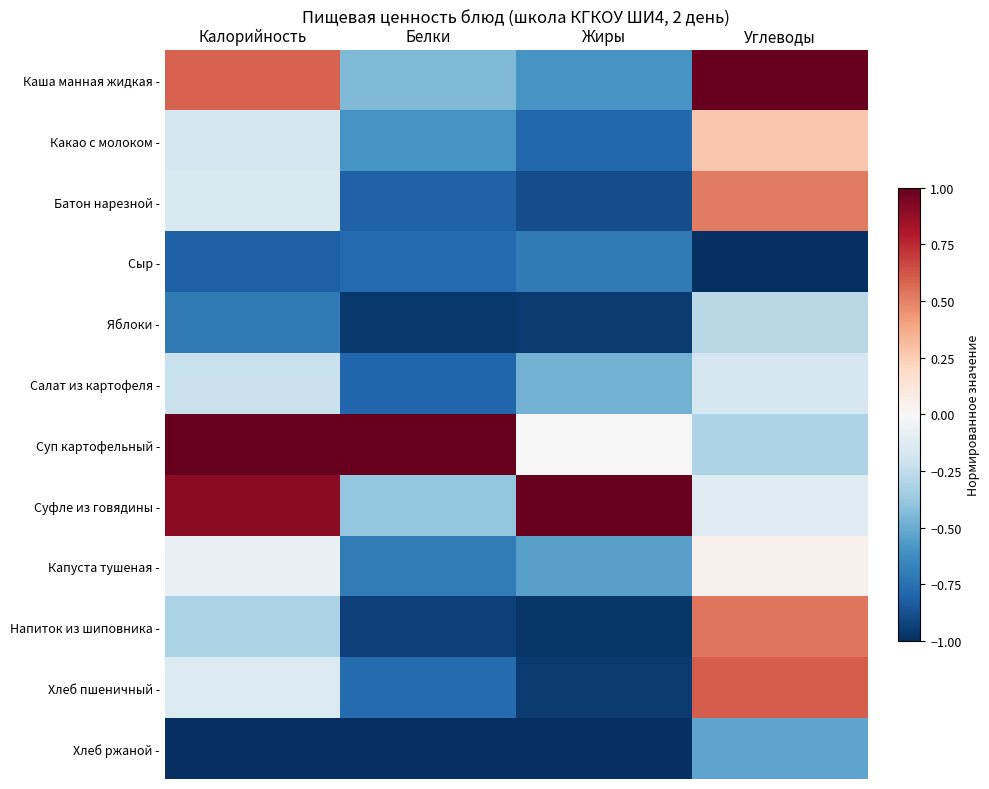

Reading left to right, transcribe all the data shown in this chart.

Каша манная жидкая -: Калорийность=0.6	Белки=-0.4	Жиры=-0.6	Углеводы=1.0
Какао с молоком -: Калорийность=-0.2	Белки=-0.6	Жиры=-0.8	Углеводы=0.3
Батон нарезной -: Калорийность=-0.2	Белки=-0.8	Жиры=-0.9	Углеводы=0.5
Сыр -: Калорийность=-0.8	Белки=-0.8	Жиры=-0.7	Углеводы=-1.0
Яблоки -: Калорийность=-0.7	Белки=-1.0	Жиры=-1.0	Углеводы=-0.3
Салат из картофеля -: Калорийность=-0.2	Белки=-0.8	Жиры=-0.5	Углеводы=-0.2
Суп картофельный -: Калорийность=1.0	Белки=1.0	Жиры=-0.0	Углеводы=-0.3
Суфле из говядины -: Калорийность=0.9	Белки=-0.4	Жиры=1.0	Углеводы=-0.1
Капуста тушеная -: Калорийность=-0.1	Белки=-0.7	Жиры=-0.5	Углеводы=0.0
Напиток из шиповника -: Калорийность=-0.3	Белки=-0.9	Жиры=-1.0	Углеводы=0.5
Хлеб пшеничный -: Калорийность=-0.1	Белки=-0.8	Жиры=-1.0	Углеводы=0.6
Хлеб ржаной -: Калорийность=-1.0	Белки=-1.0	Жиры=-1.0	Углеводы=-0.5